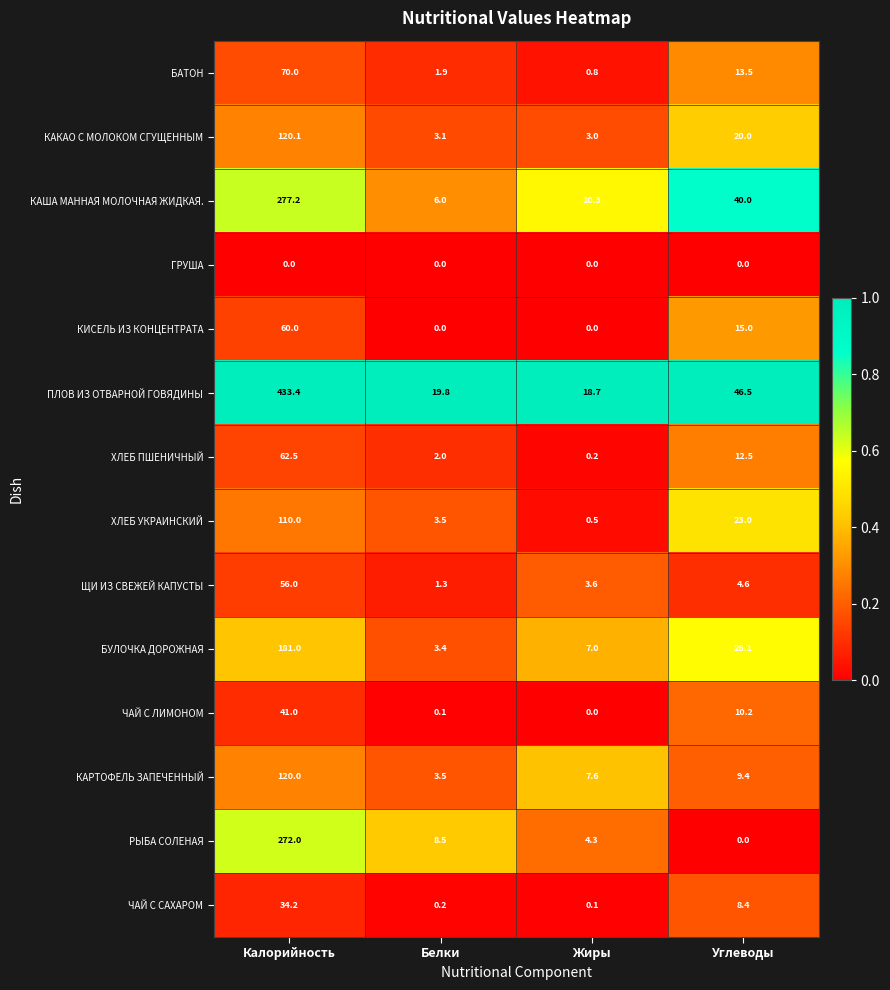

Which series has the largest total across all categories?

ПЛОВ ИЗ ОТВАРНОЙ ГОВЯДИНЫ